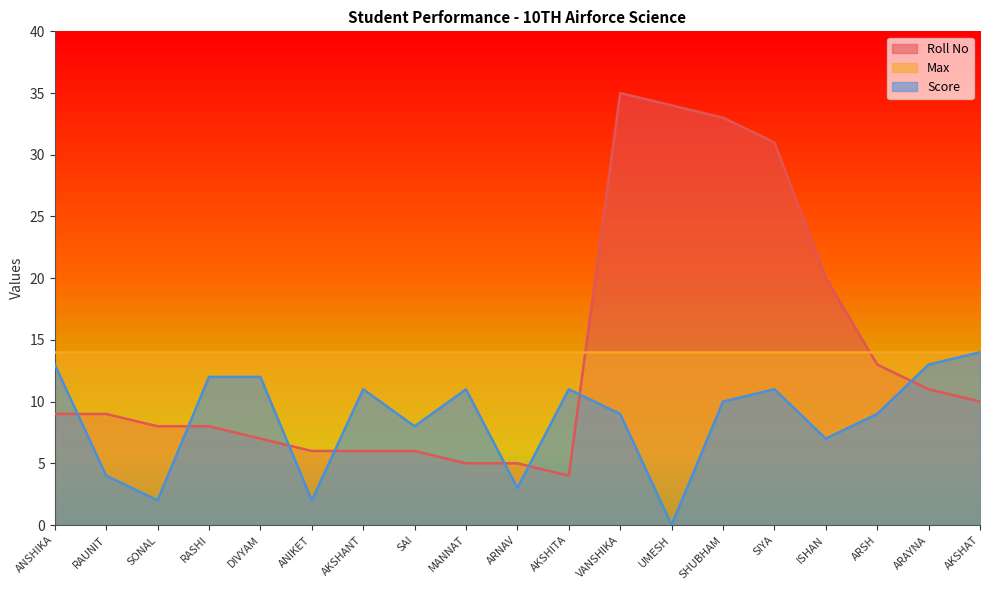

Between DIVYAM and ANIKET, which series saw the biggest shift?

Score